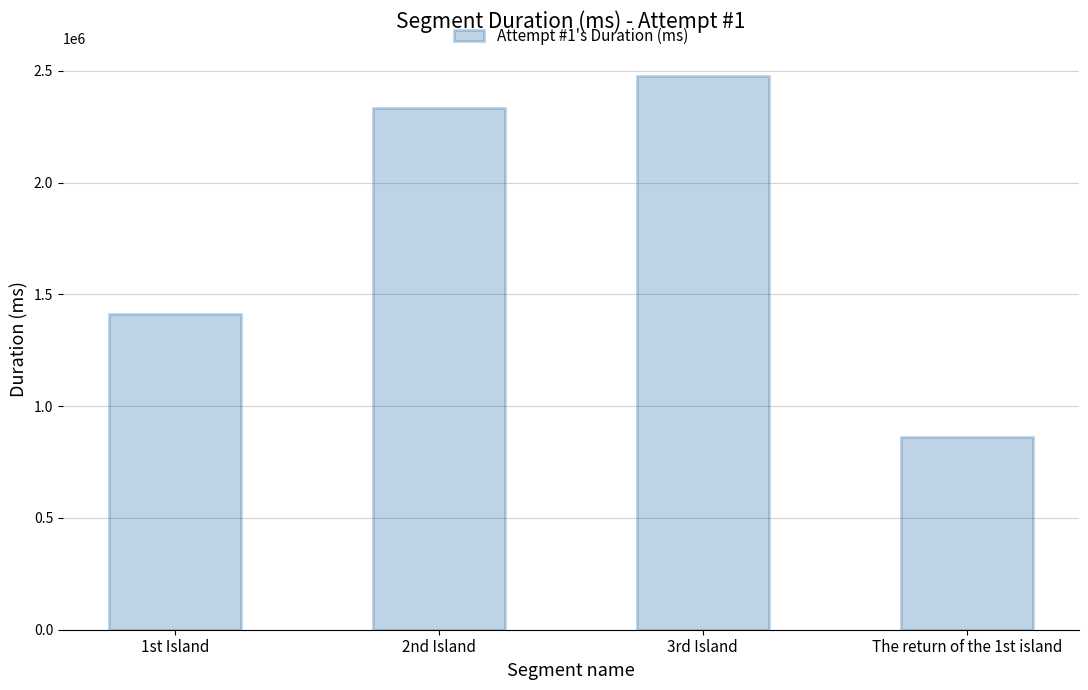

Reading right to left, what are all the values shown in this chart?

The return of the 1st island=864012	3rd Island=2476768	2nd Island=2335849	1st Island=1414494